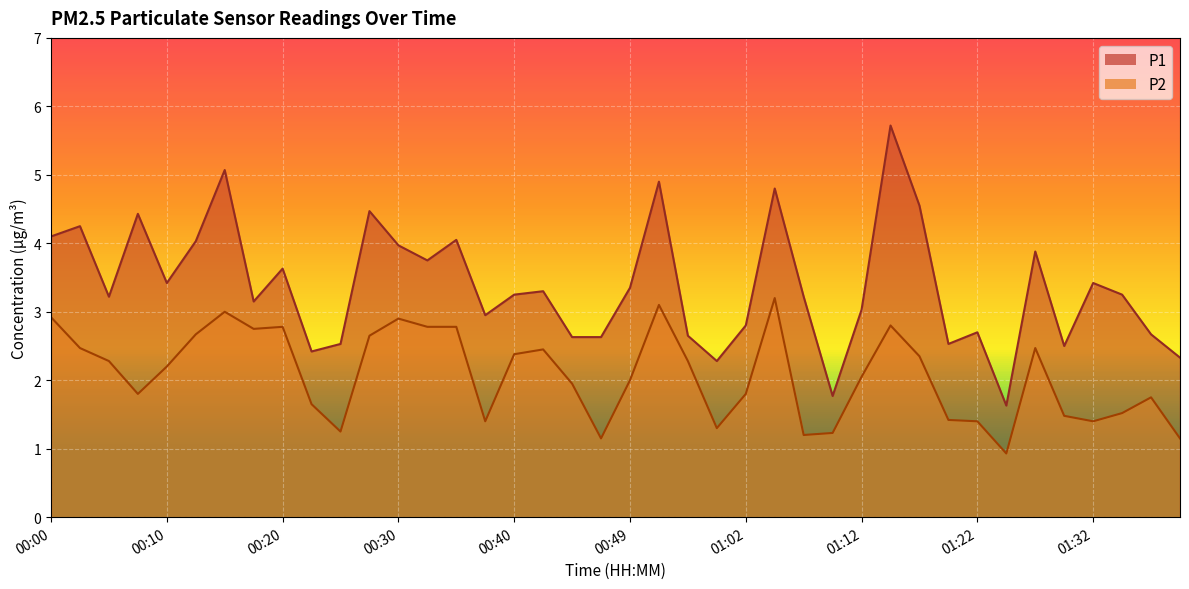

Which series has the widest spread of values?

P1